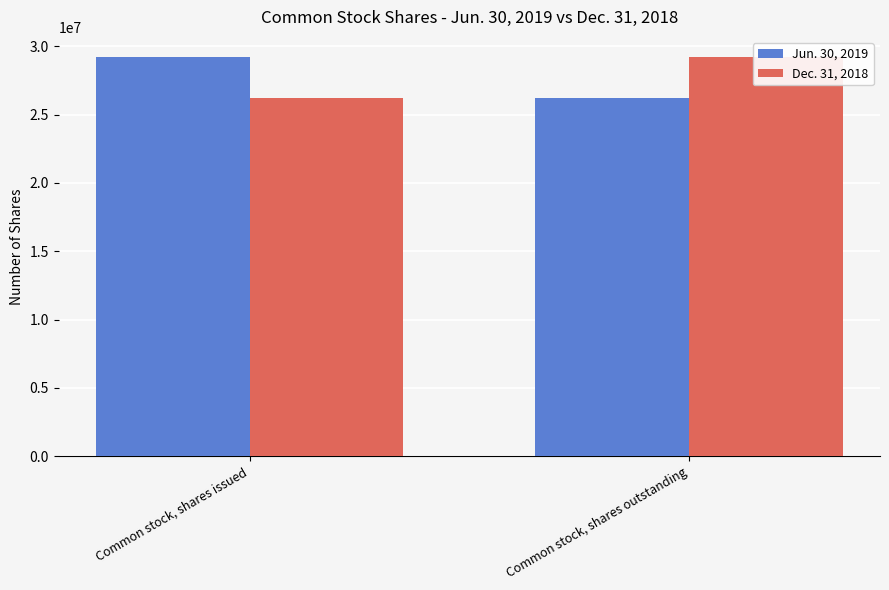

What is the average value of the Dec. 31, 2018 series?

27724016